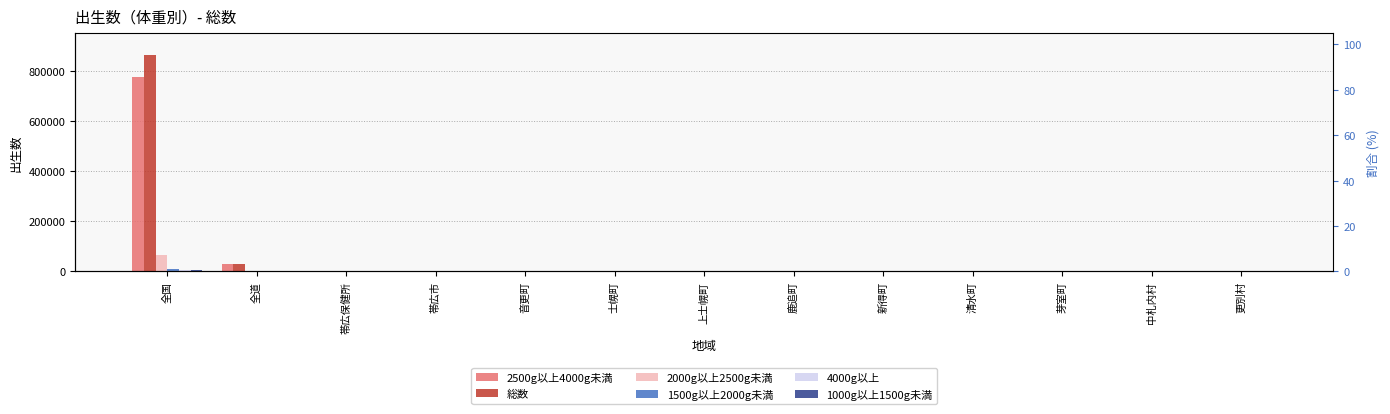

How many data points in 4000g以上 are above 2?

4